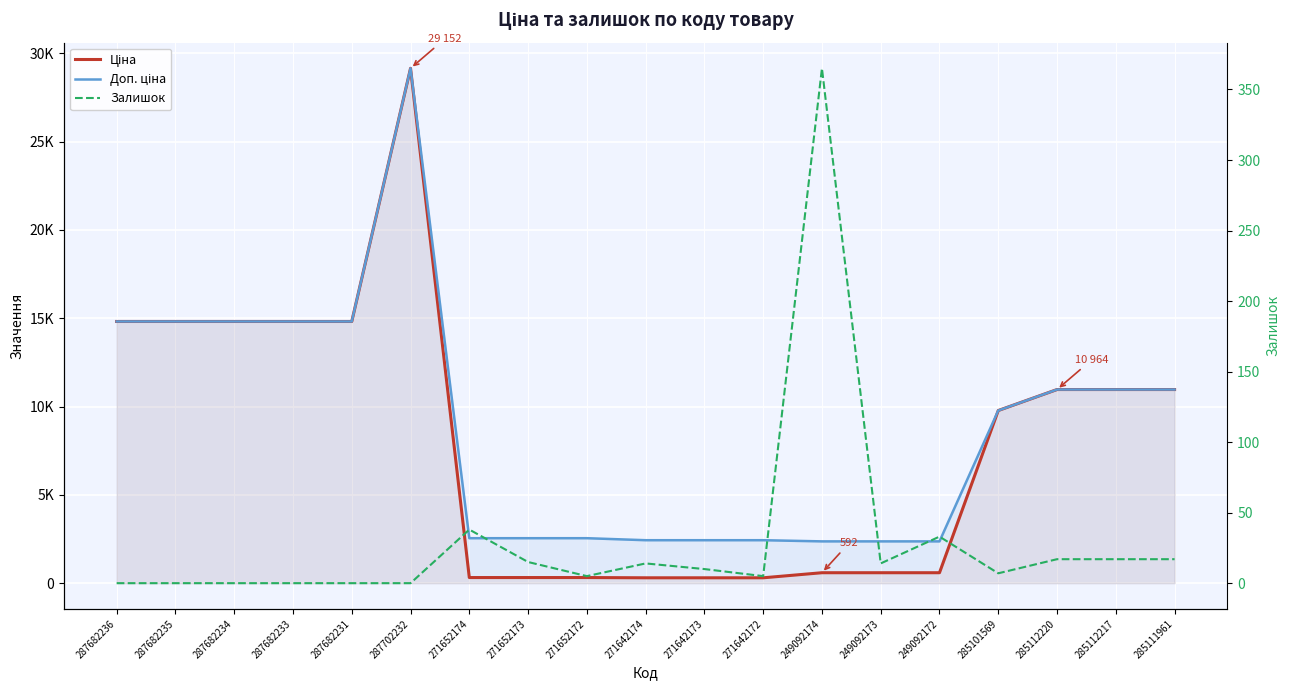

What is the spread (max minus min) of values at 287702232?

29152.3